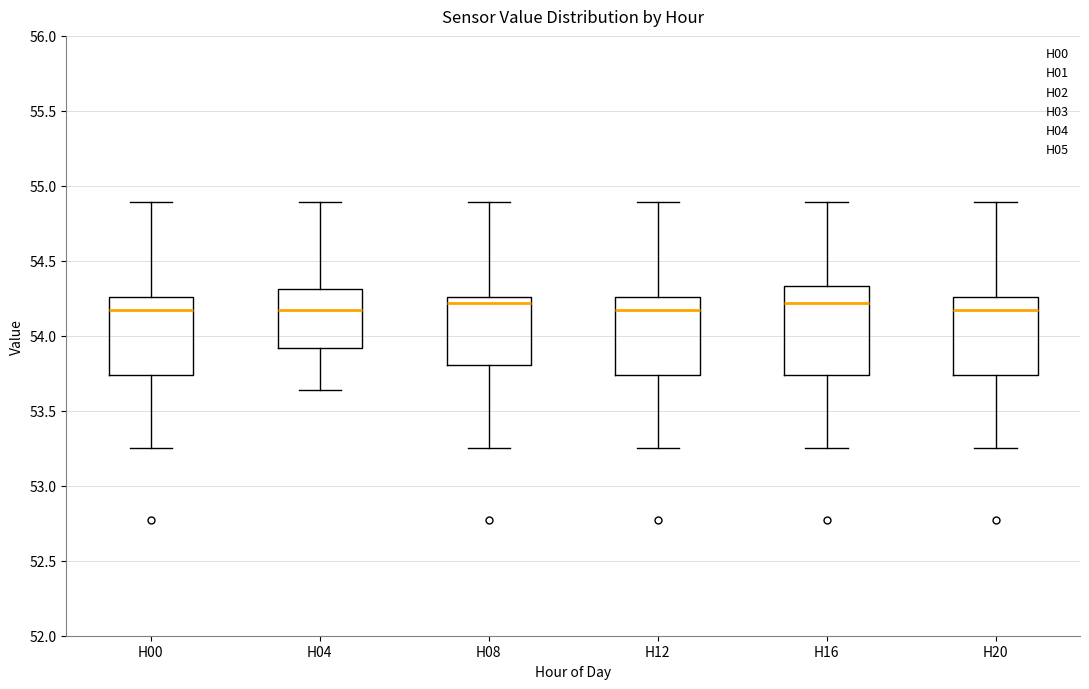

Where does the median line of the box for H08 sit on the y-axis? The values are not printed on the chart, so give them approximately, as read against the axis.

54.20